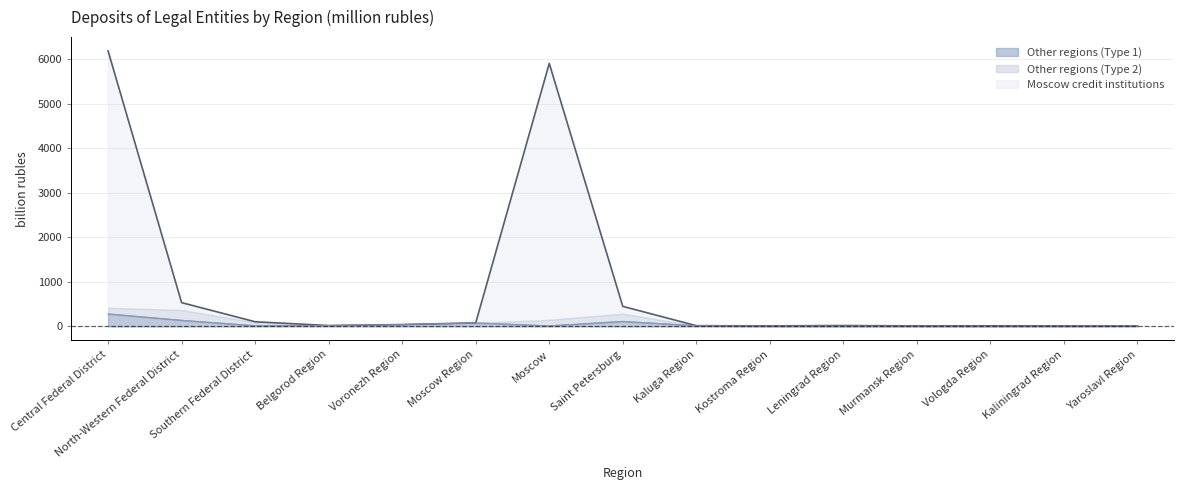

Does the chart have visible grid lines?

Yes